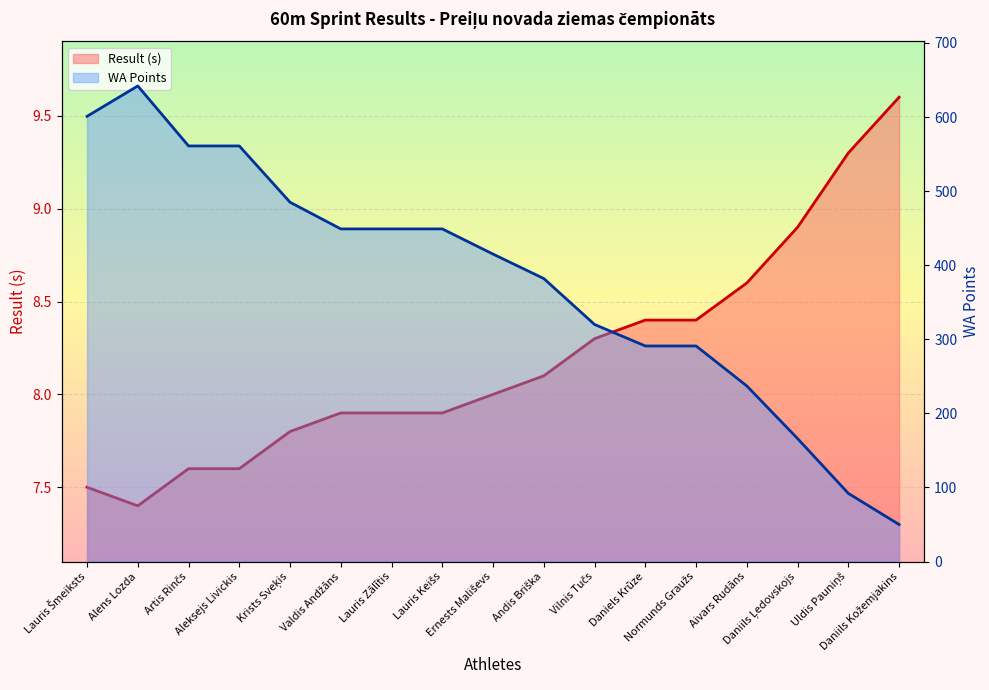

What is the maximum value shown in the chart?

642.0